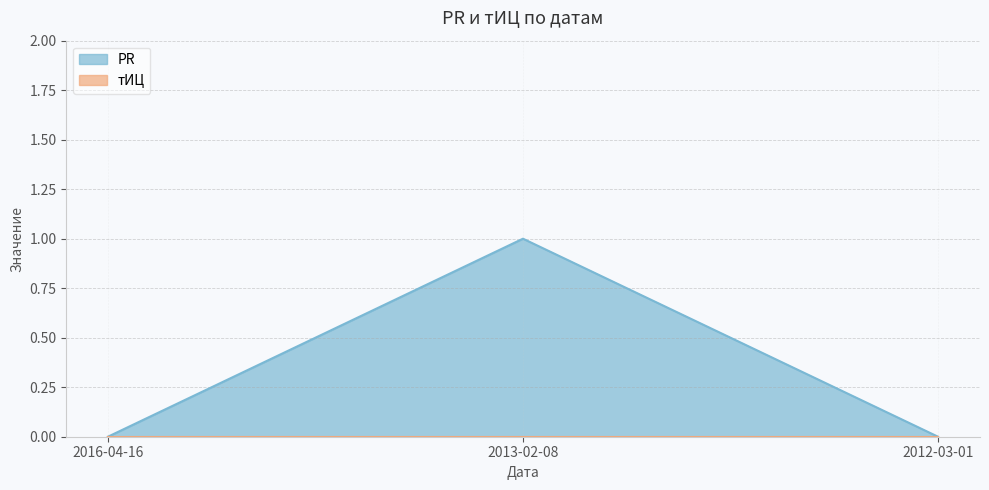

What is the difference between the maximum and second lowest values?

1